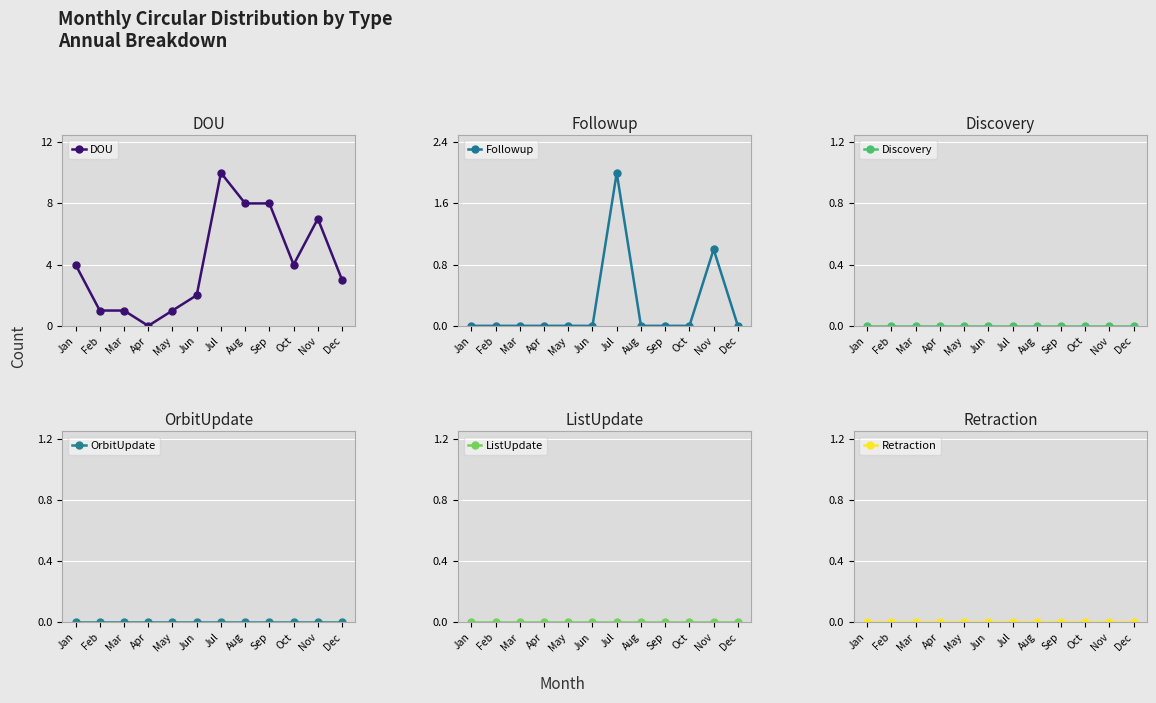

True or false: Discovery and Followup intersect in this chart.

False